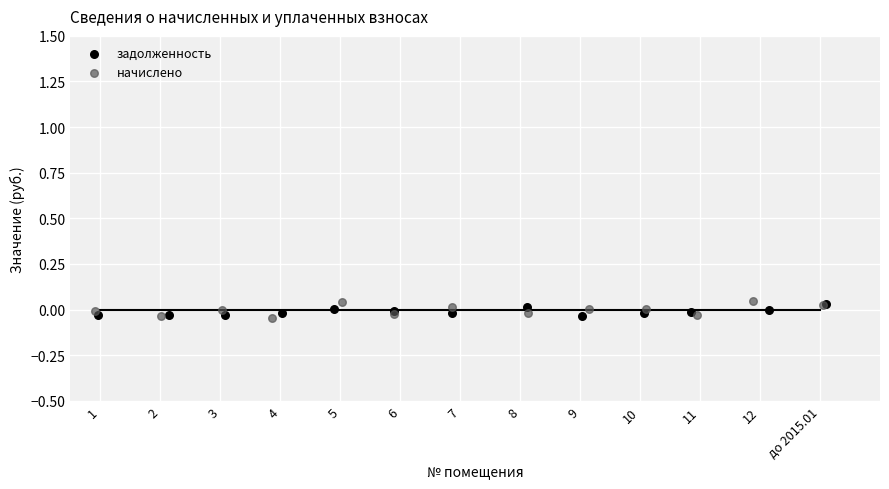

Which series contains the highest Y value?

начислено